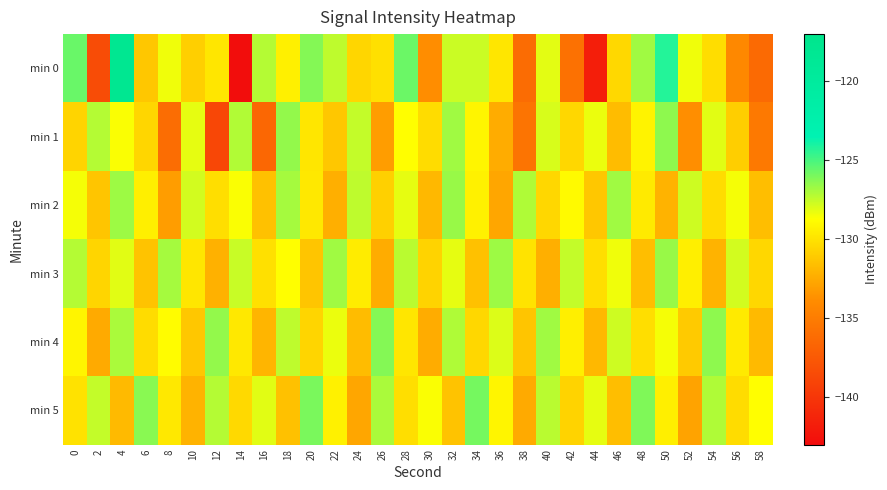

What is the total value across all series at 32?

-767.7